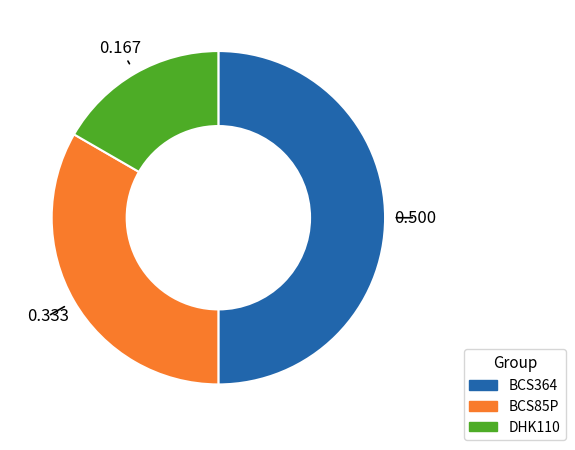

Is it true that DHK110 is 27% of the pie?

False